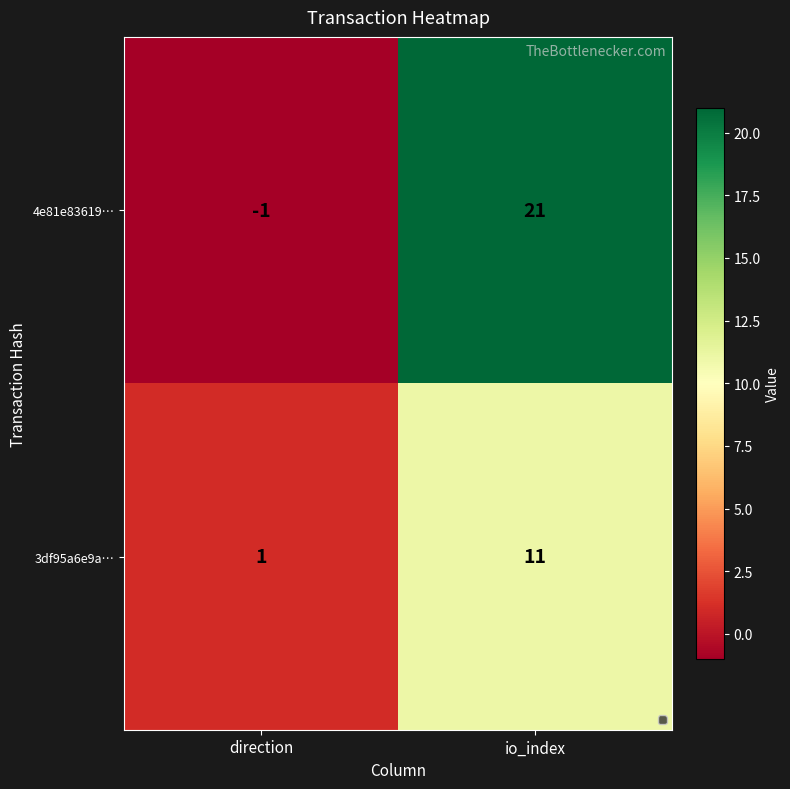

What is the average value of the 4e81e83619… series?

10